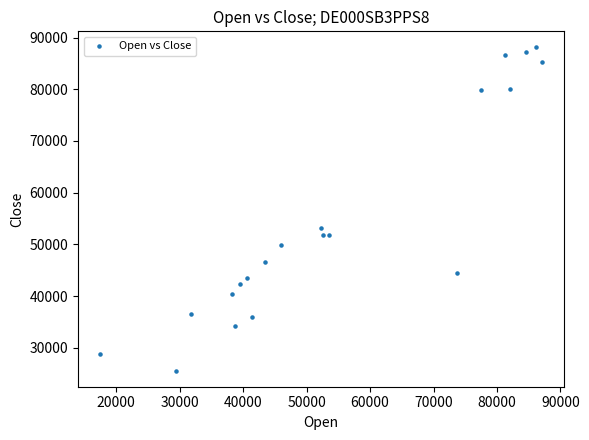

What Y value in the scatter plot is closest to 56830?

53125